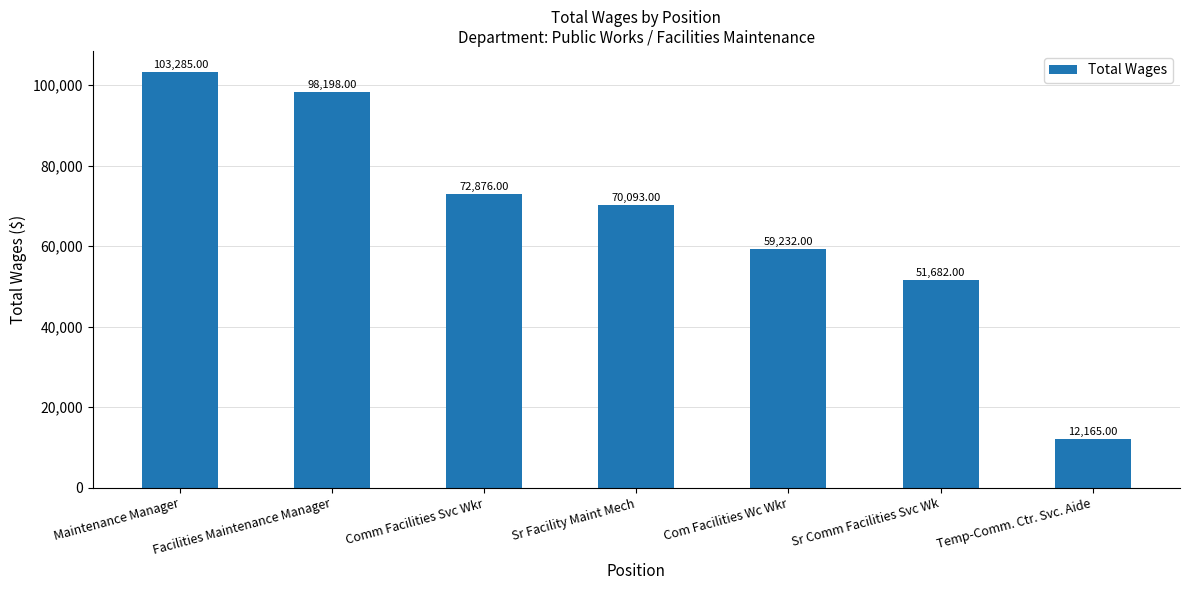

What is the smallest value displayed?

12165